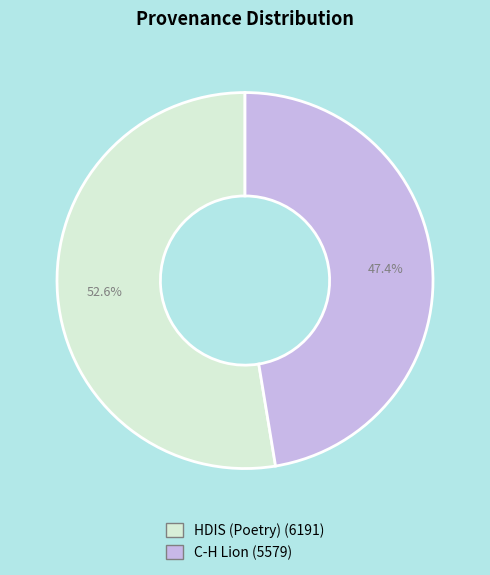

What percentage is NOT represented by HDIS (Poetry)?

47.4%